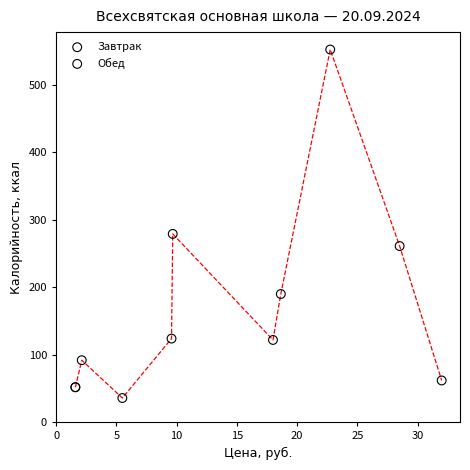

What are all the series names shown in the legend?

Завтрак, Обед